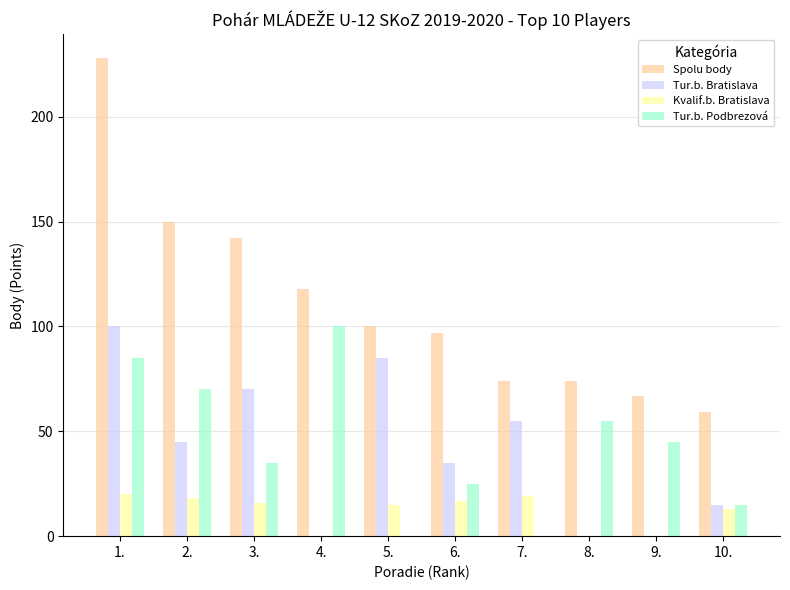

What is the highest value of the Kvalif.b. Bratislava series?

20